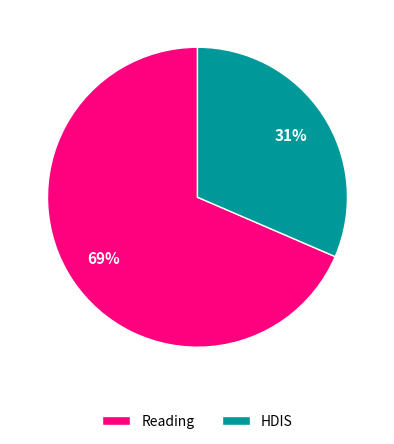

To the nearest percent, what portion does Reading represent?

69%